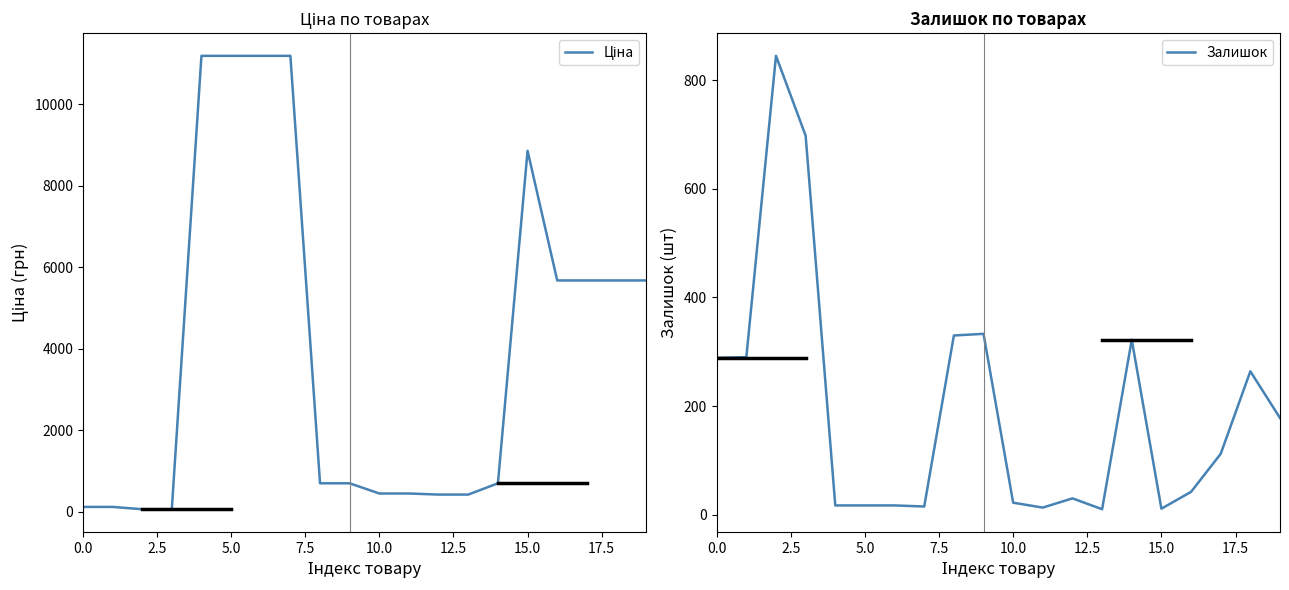

True or false: Ціна has more than 2 interior local peaks.

False